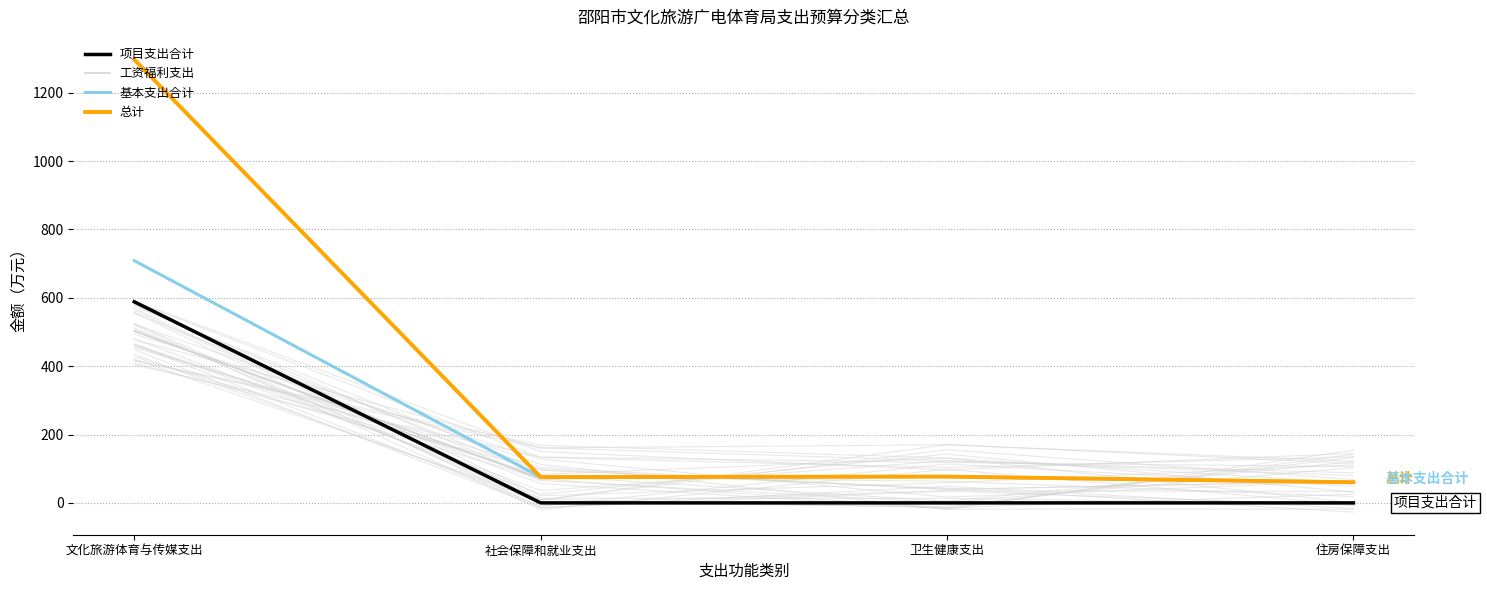

Which label corresponds to the largest value in the chart?

文化旅游体育与传媒支出